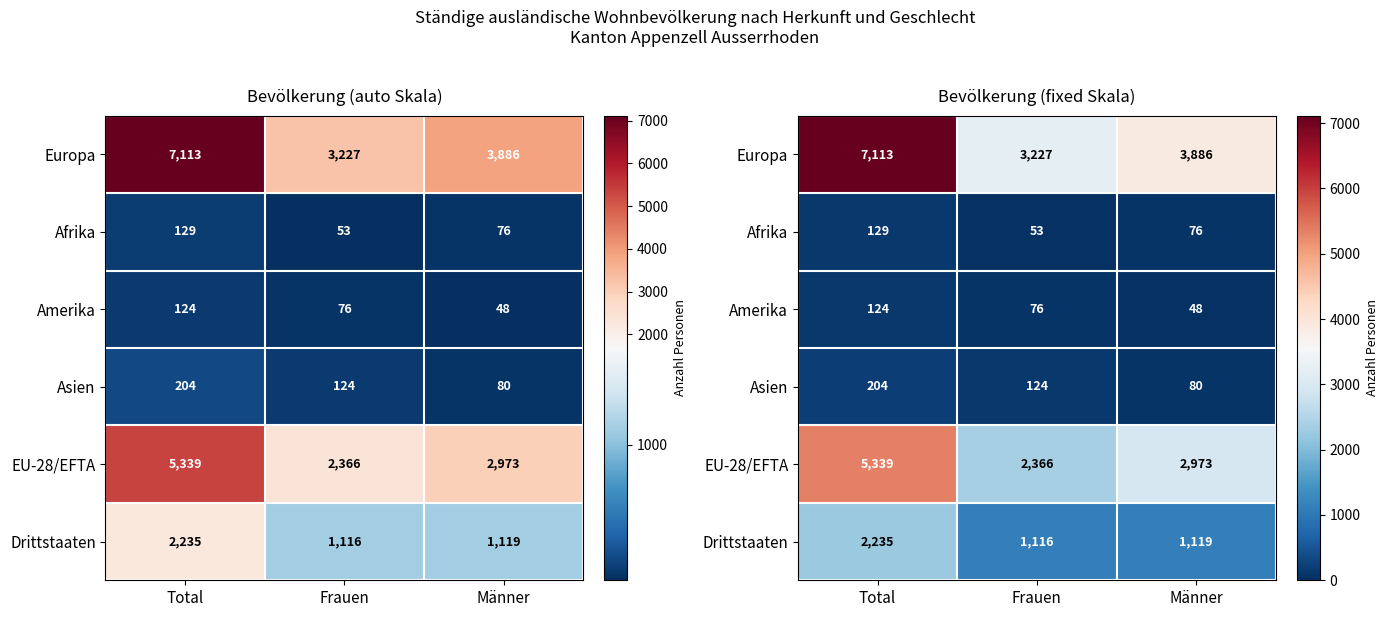

What is the sum of the Asien values at Total and Frauen?

328